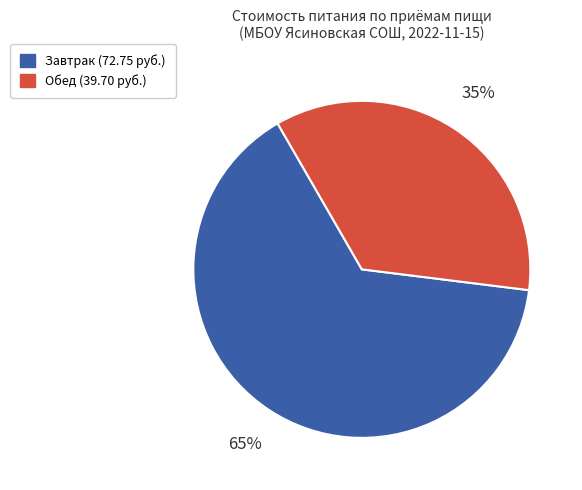

The Завтрак slice represents 52% of the pie. True or false?

False